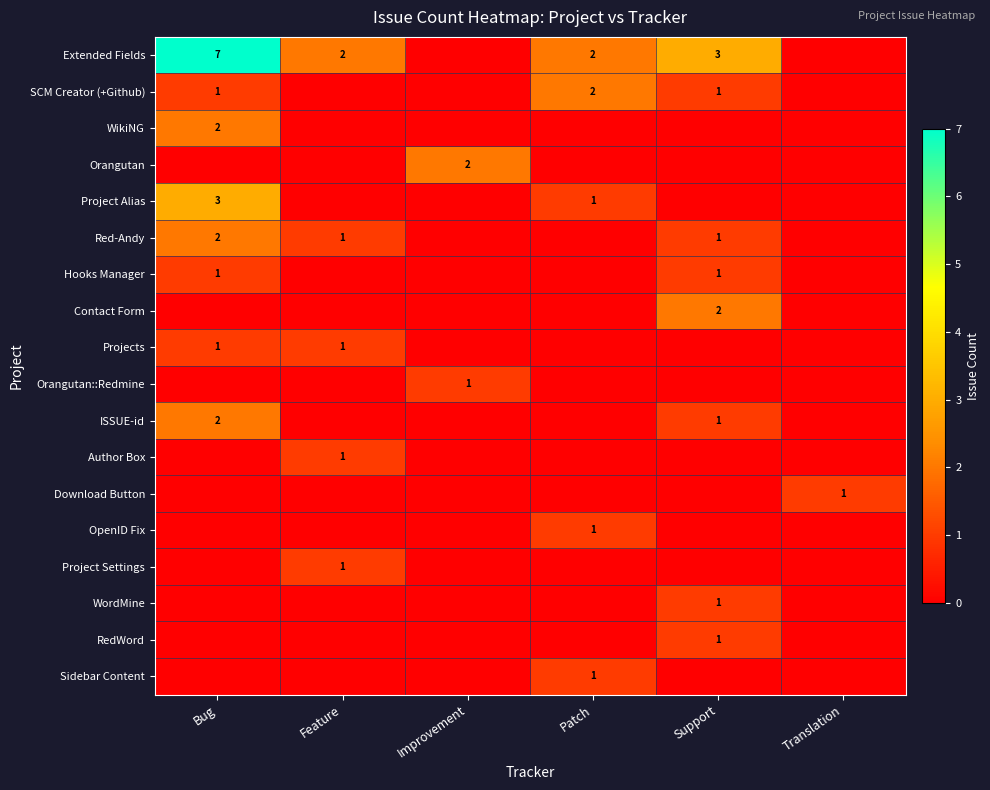

List the labels in order of WordMine value, smallest first.

Bug, Feature, Improvement, Patch, Translation, Support